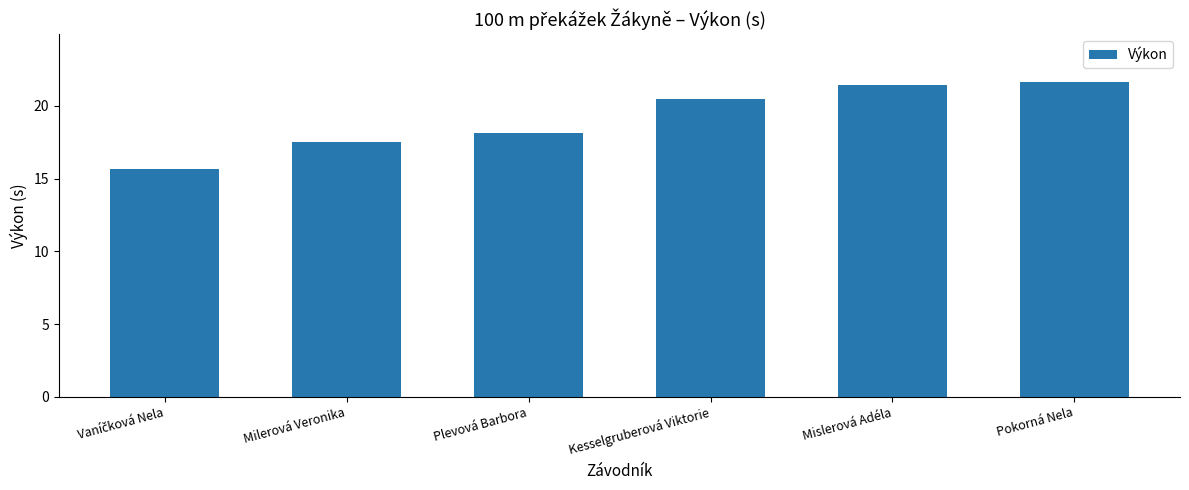

How many series are shown in this chart?

1